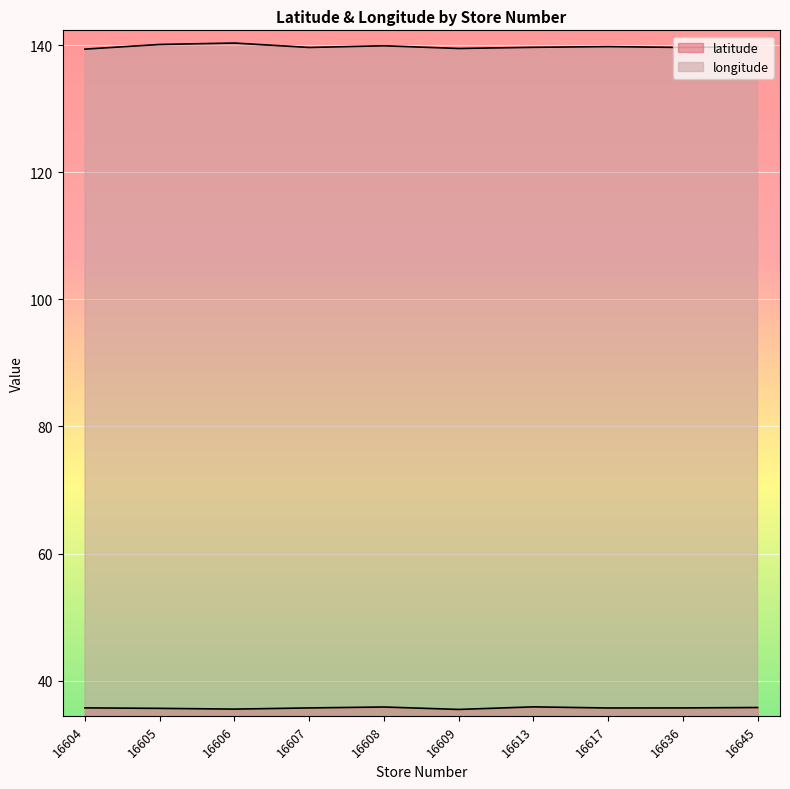

True or false: latitude and longitude intersect in this chart.

False